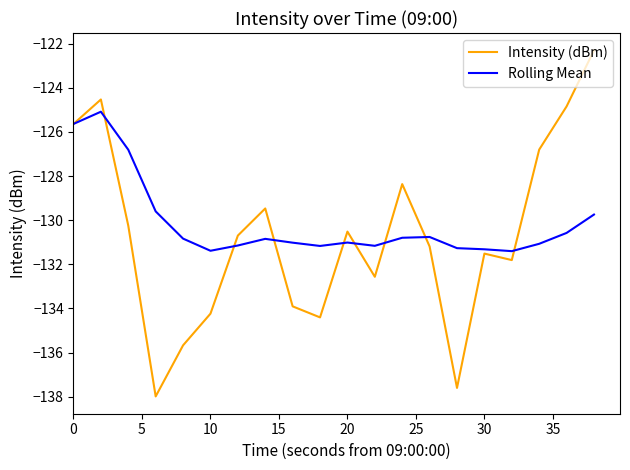

Which series has the widest spread of values?

Intensity (dBm)